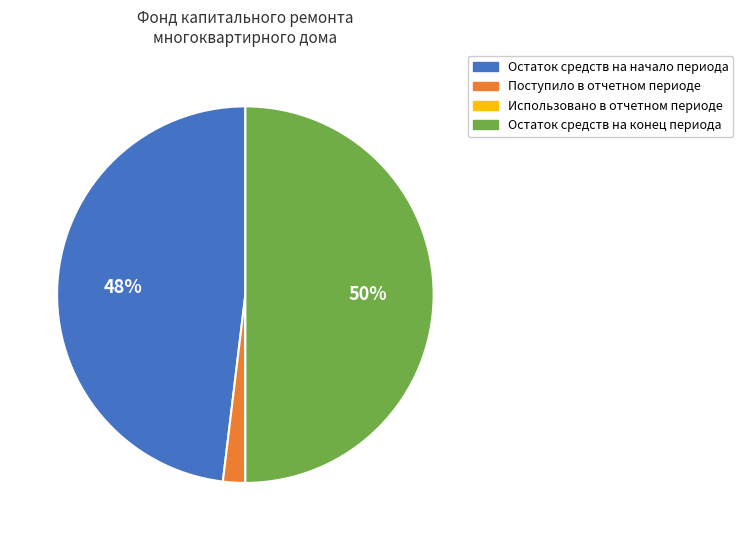

True or false: Остаток средств на конец периода accounts for 50% of the total.

True